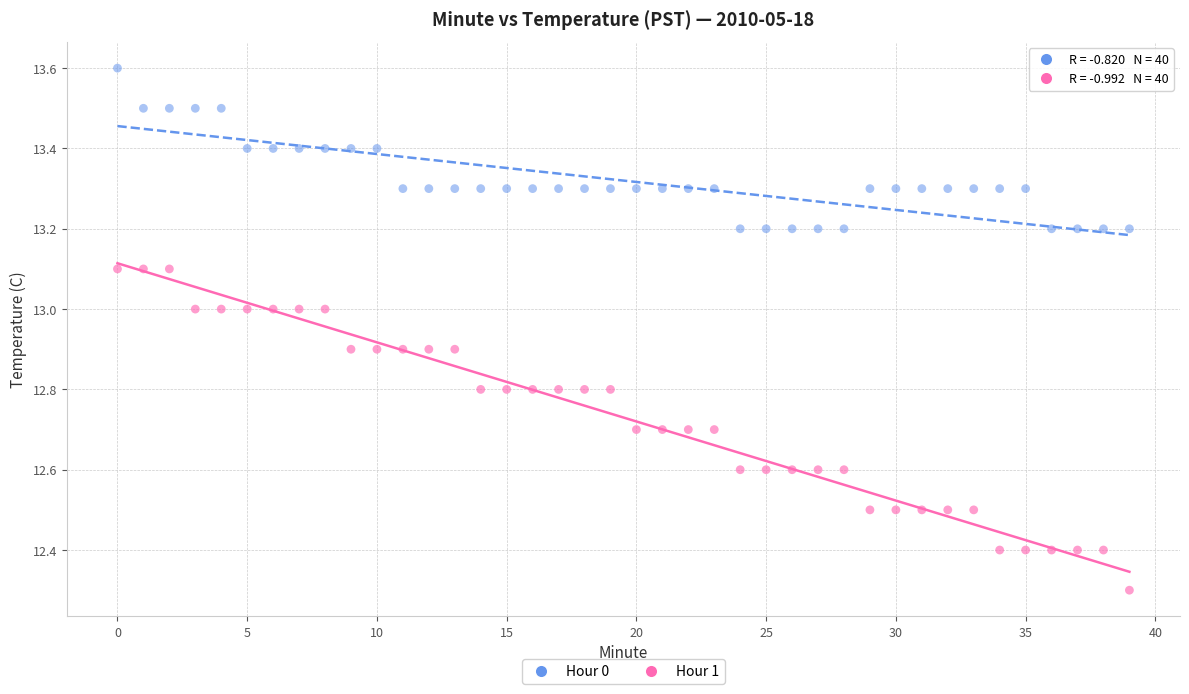

Across all series, what Y value is closest to 12?

12.3